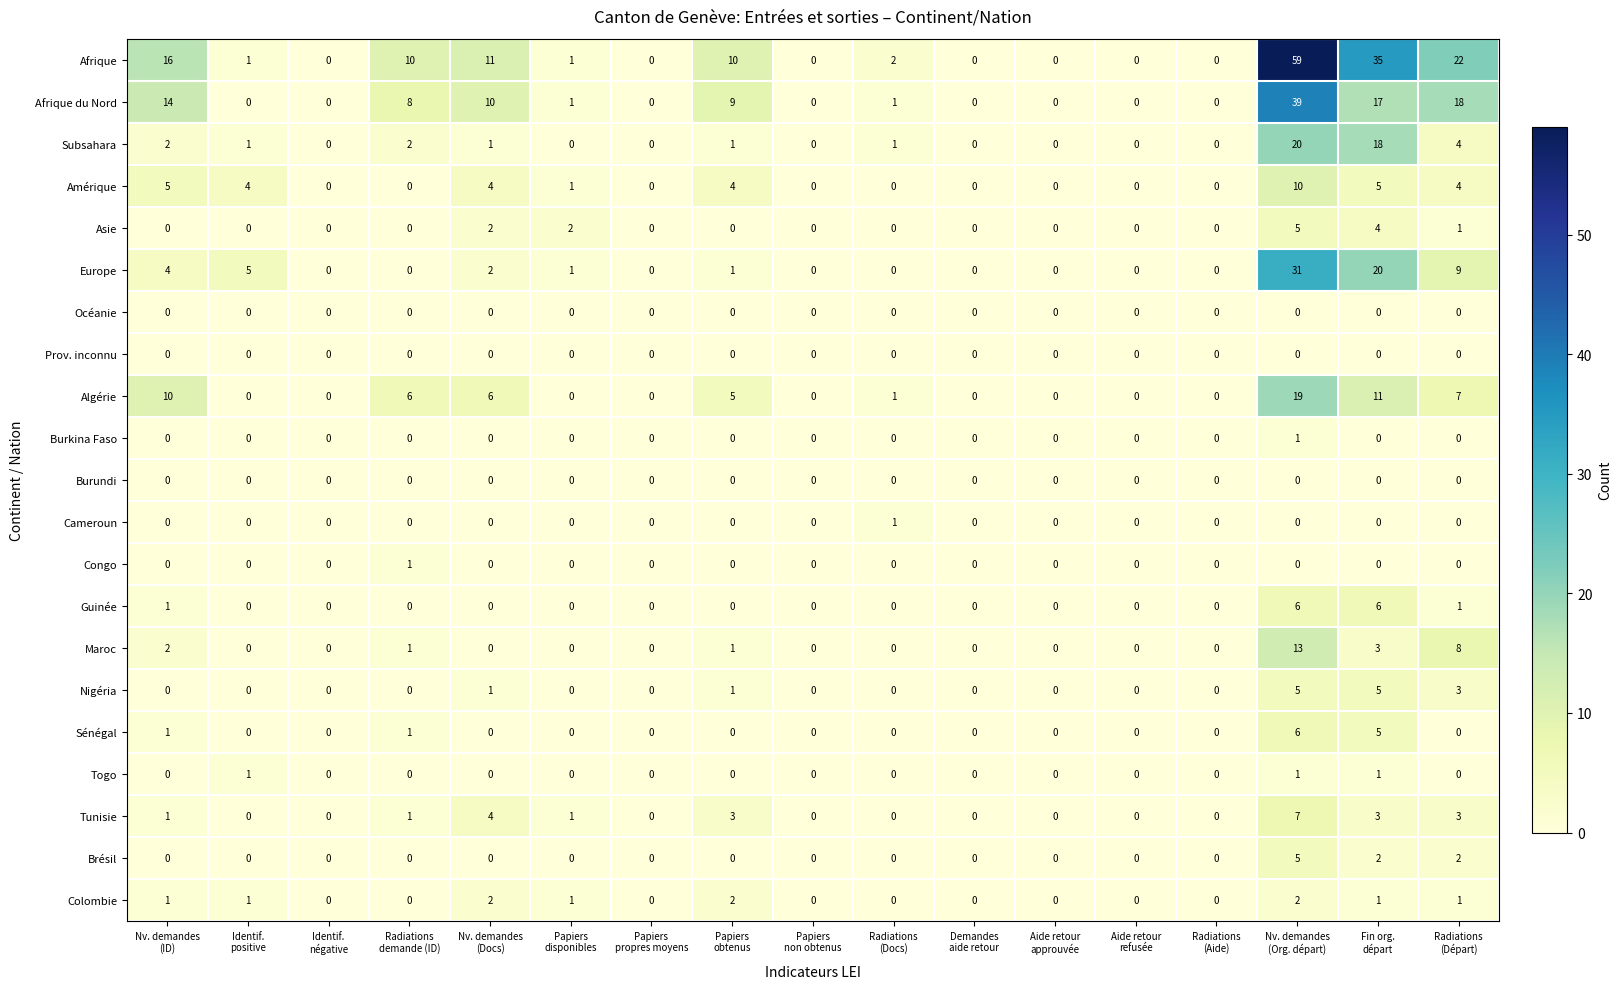

What is the difference between the second highest and second lowest values in the Sénégal series?

5